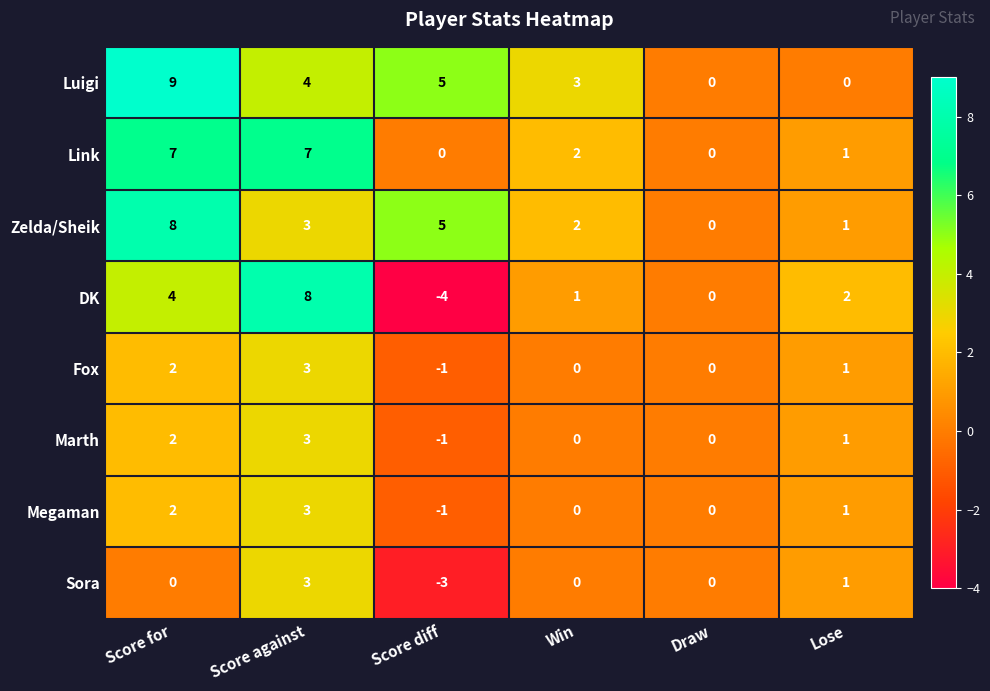

What is the difference between the maximum and minimum values in the Sora series?

6